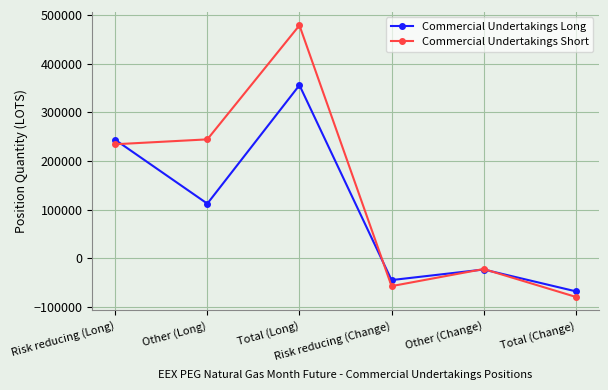

What is the value of the Commercial Undertakings Short point at the 5th from the left?

-22129